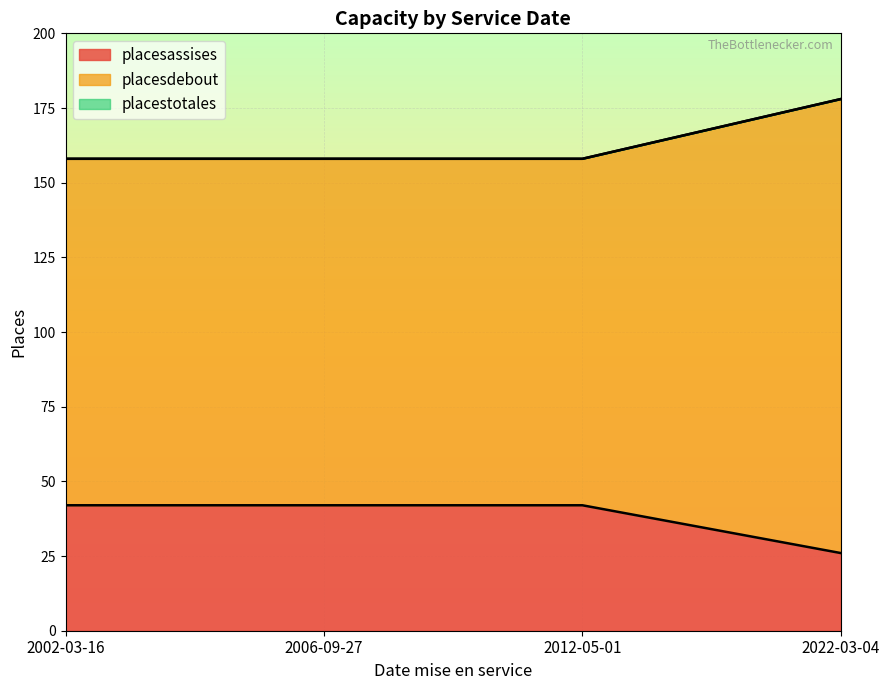

The placesassises series shows 42 at 2002-03-16. True or false?

True